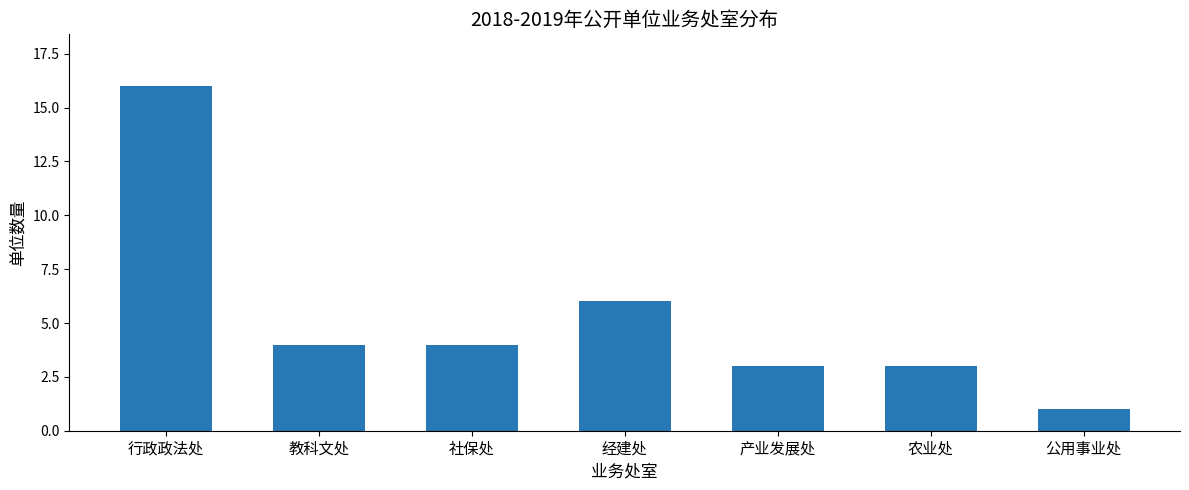

Between 行政政法处 and 经建处, which is larger?

行政政法处